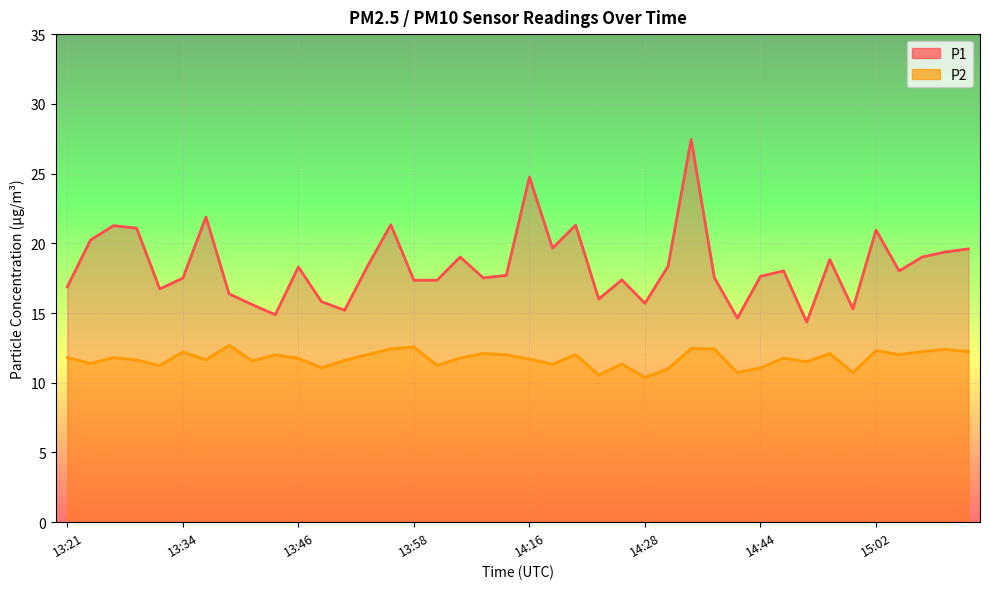

What is the spread (max minus min) of values at 13:21?

5.1